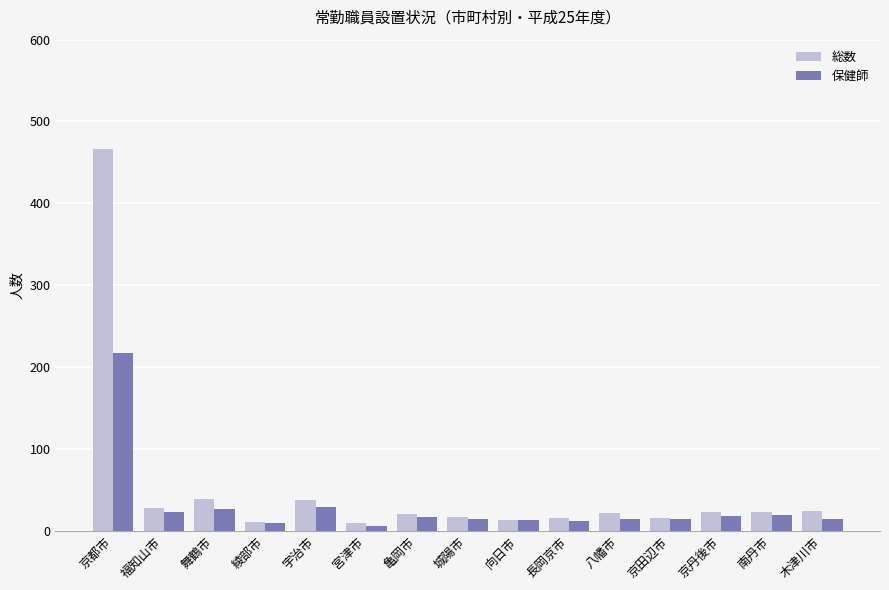

What is the total value across all series at 向日市?

26